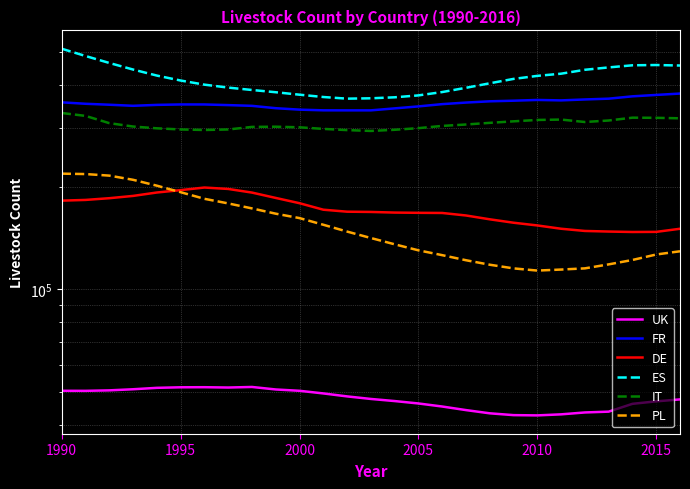

True or false: IT and FR cross at least once.

False